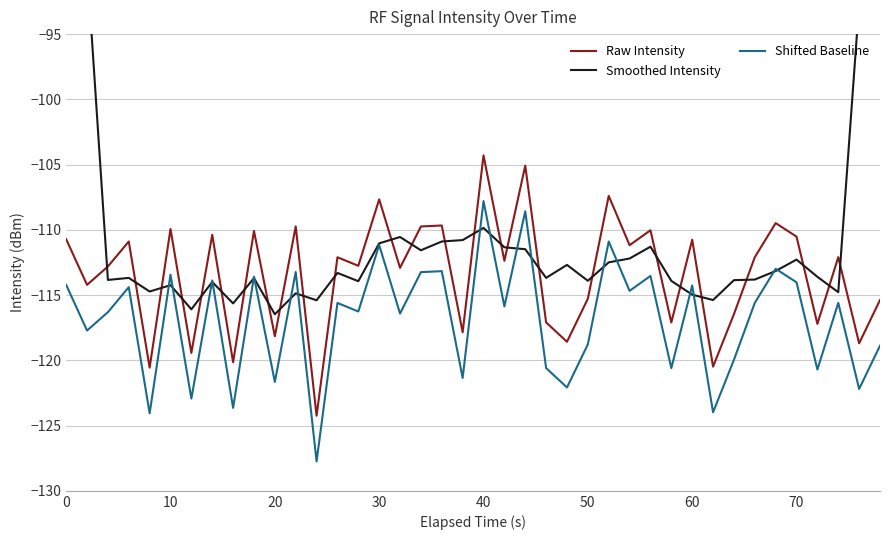

What is the difference between the highest and lowest values at 0?

46.7